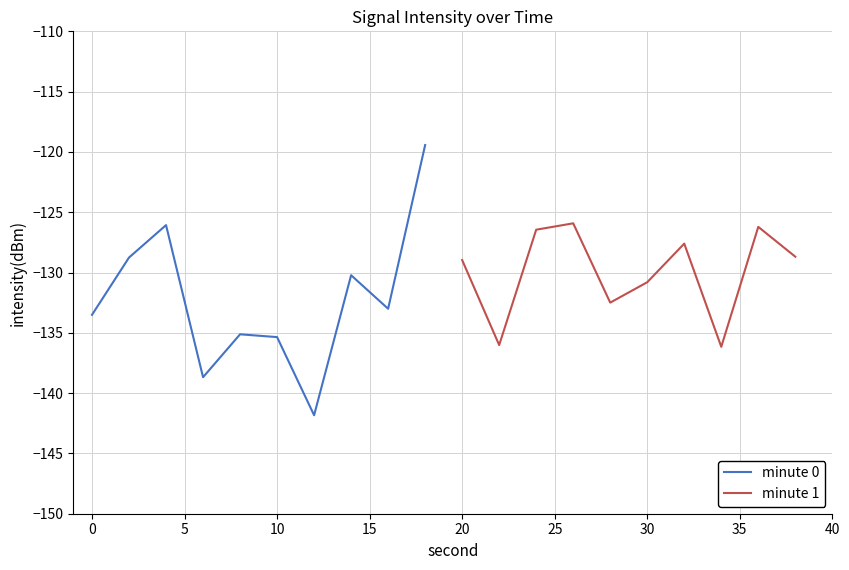

What are all the series names shown in the legend?

minute 0, minute 1